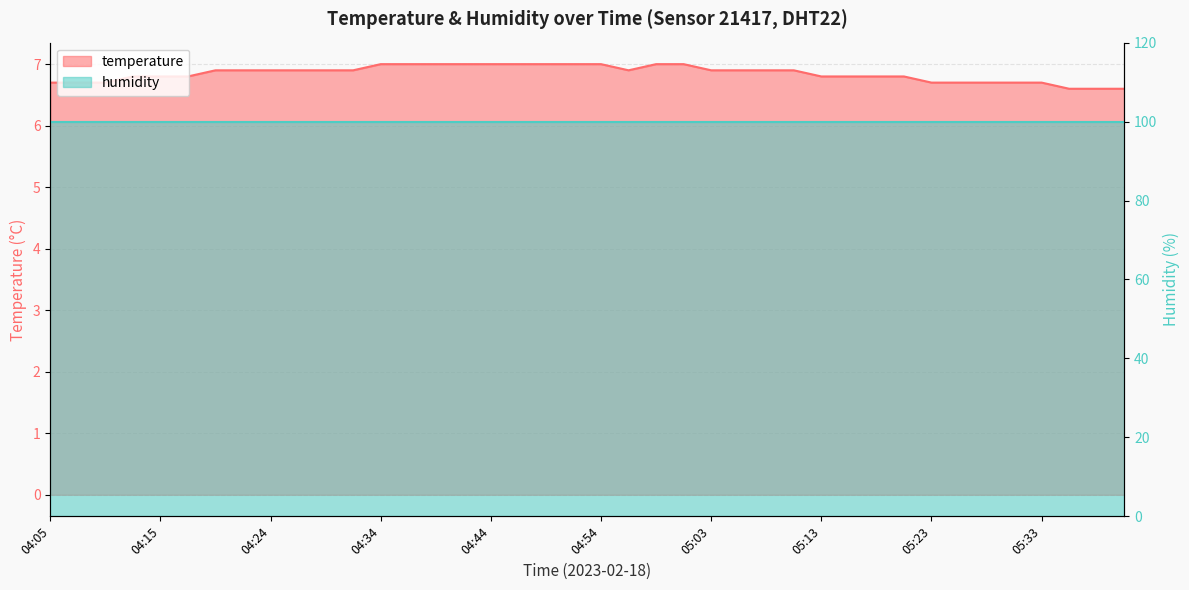

Approximately how many times larger is the value at 05:15 compared to 04:56?

1.0